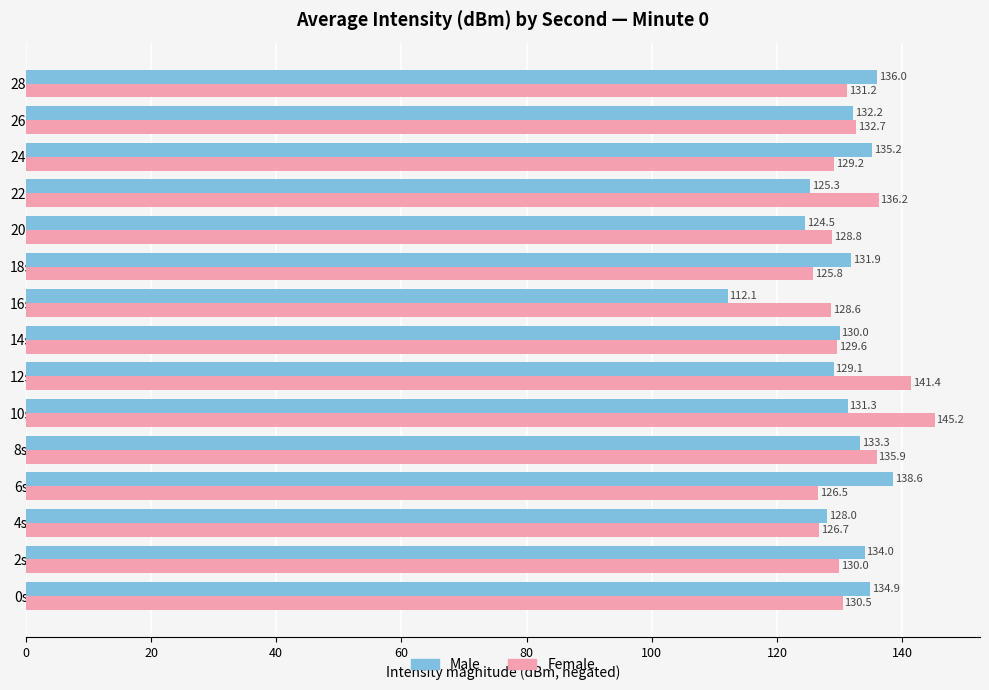

The value of Female at 14s is 189.4. True or false?

False